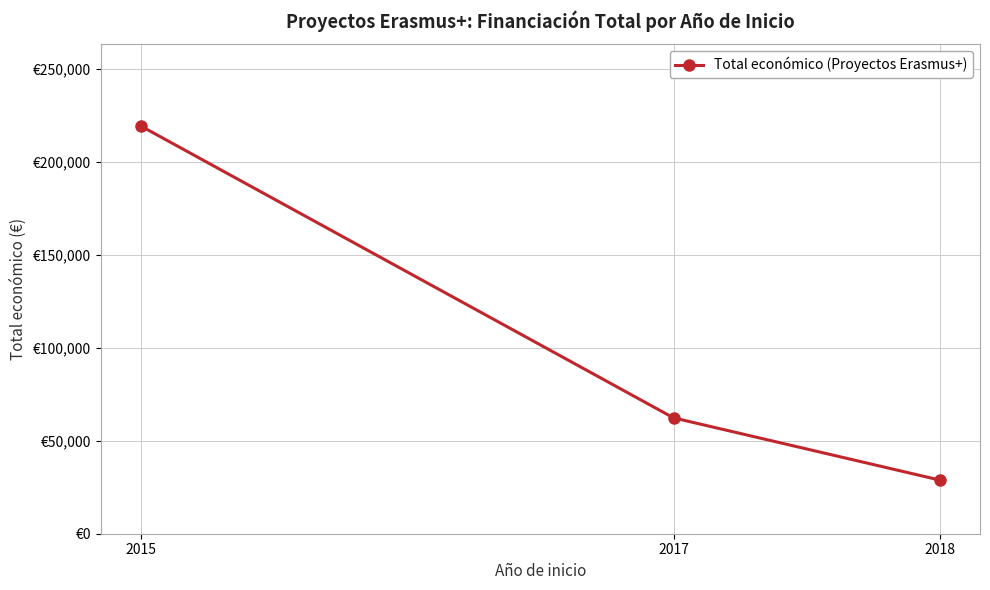

Does the chart have visible grid lines?

Yes